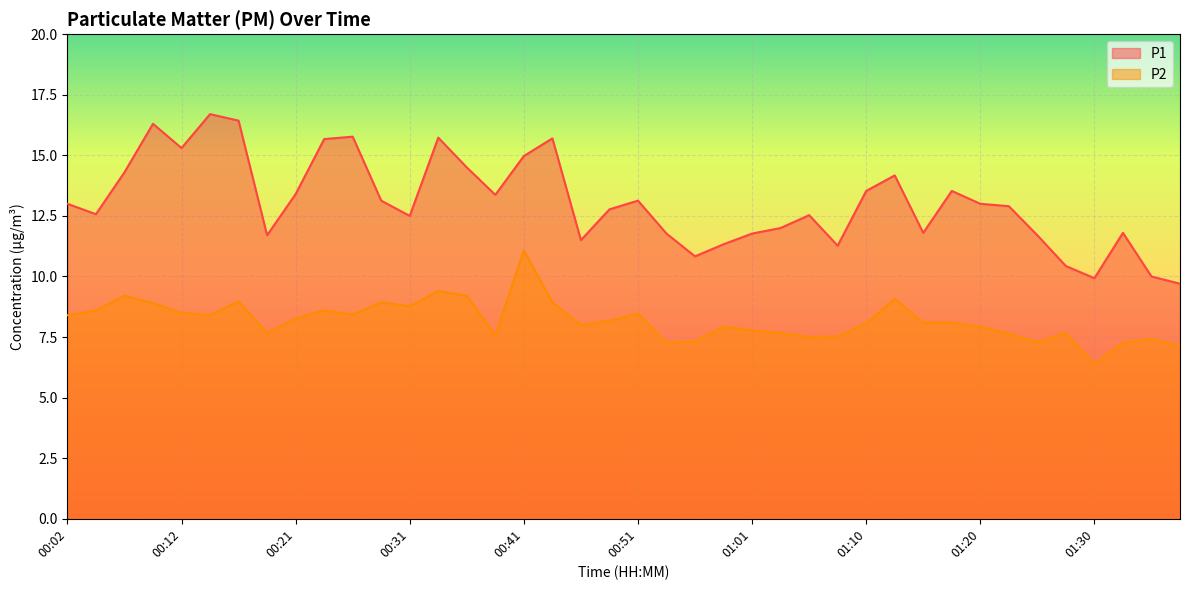

Where does the P2 series first go above 8?

00:02